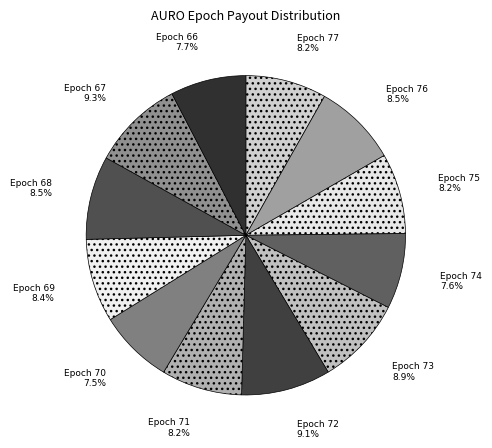

Is the sum of Epoch 74 and Epoch 72 greater than half?

No